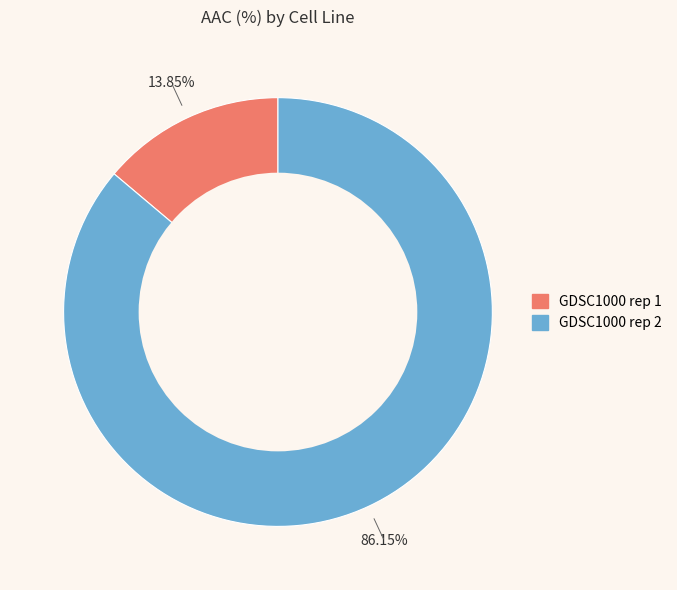

Is there any slice that represents more than half of the pie?

Yes